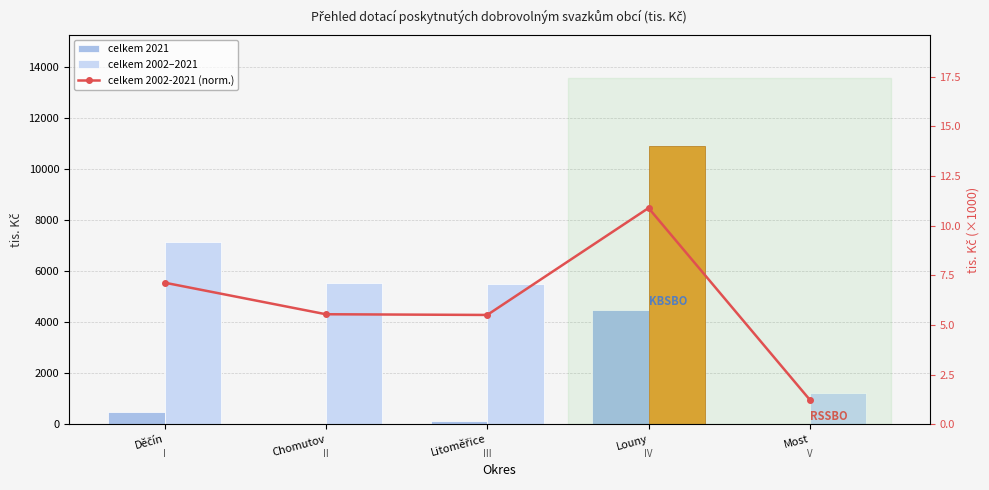

Does the chart contain stacked bars?

No